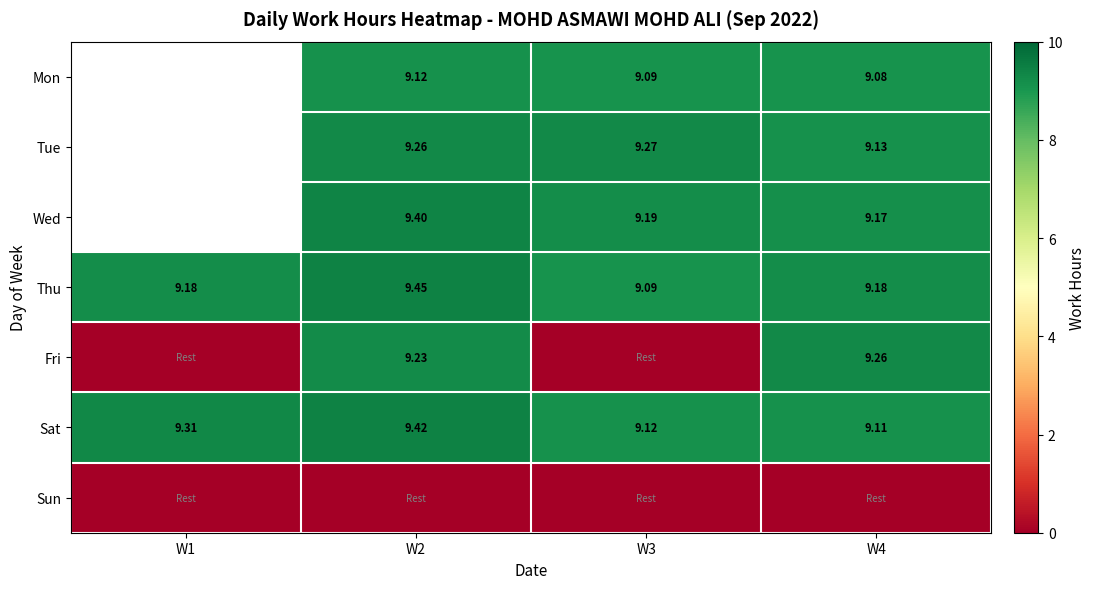

Is the value of Mon at W3 greater than the value of Tue at W4?

No